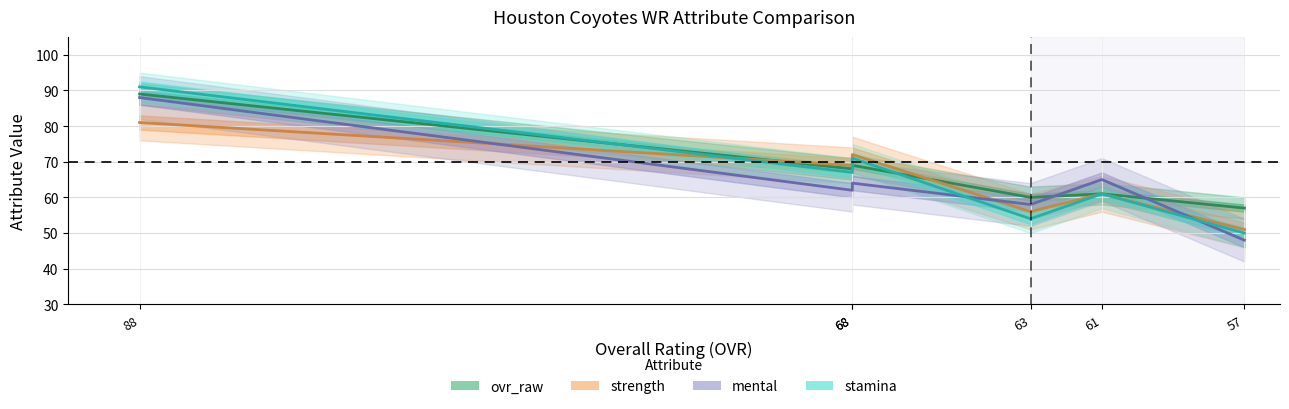

What is the value of the mental point at the 2nd from the left?

62